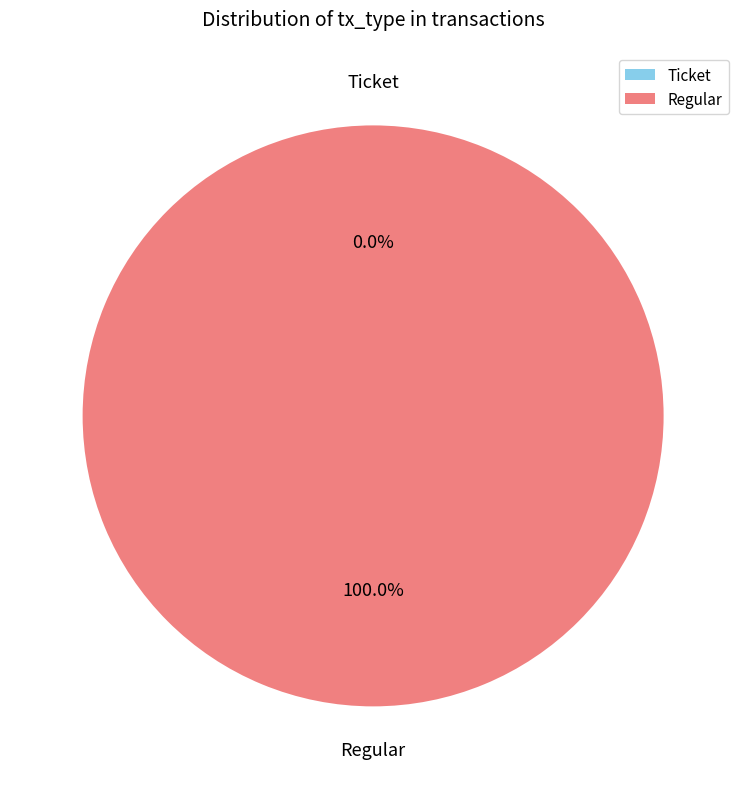

Is there any slice that represents more than half of the pie?

Yes